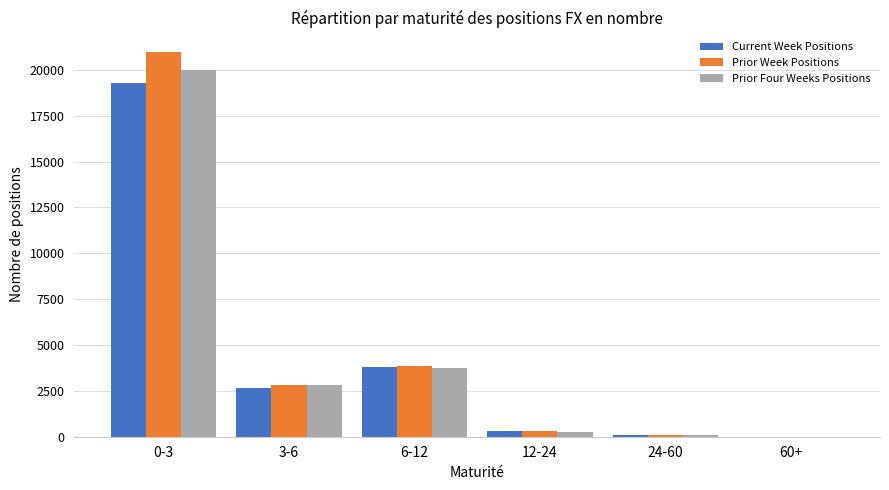

What is the spread (max minus min) of values at 6-12?

109